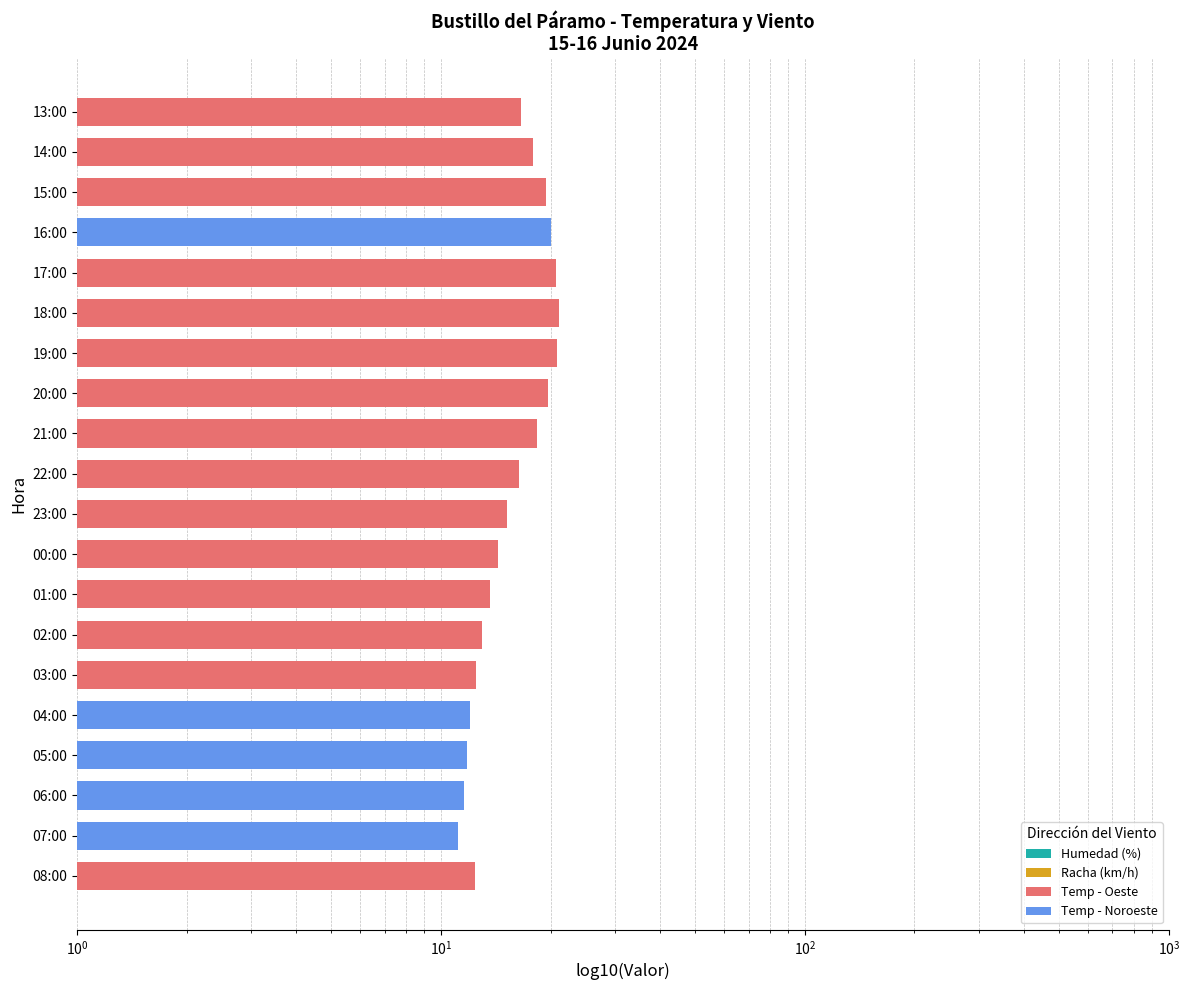

What is the label of the 14th bar from the right?

02:00